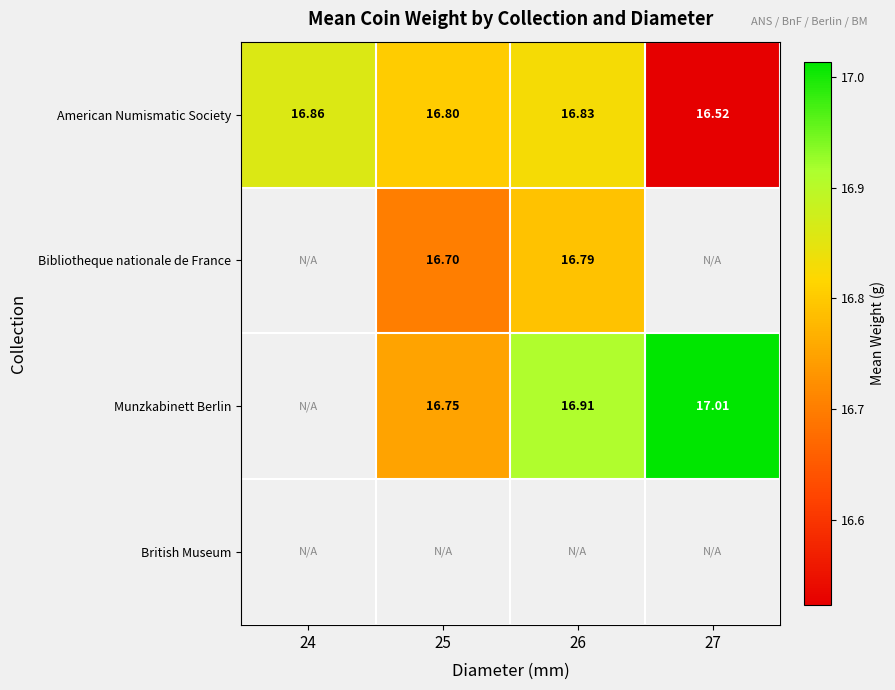

At which label is American Numismatic Society closest to 16?

27